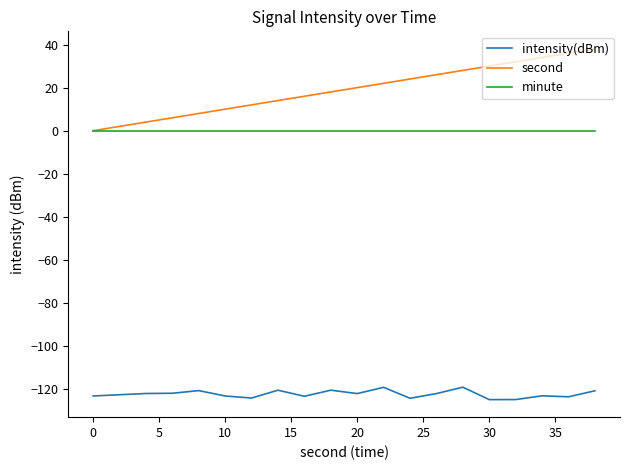

Which series has the widest spread of values?

second